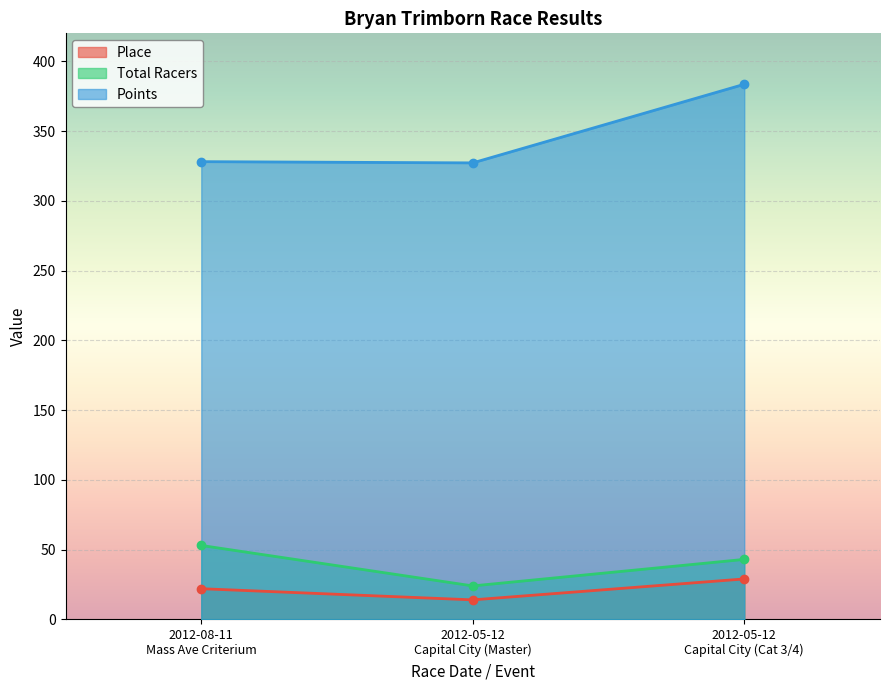

Read the Total Racers value at 2012-08-11
Mass Ave Criterium.

53.0